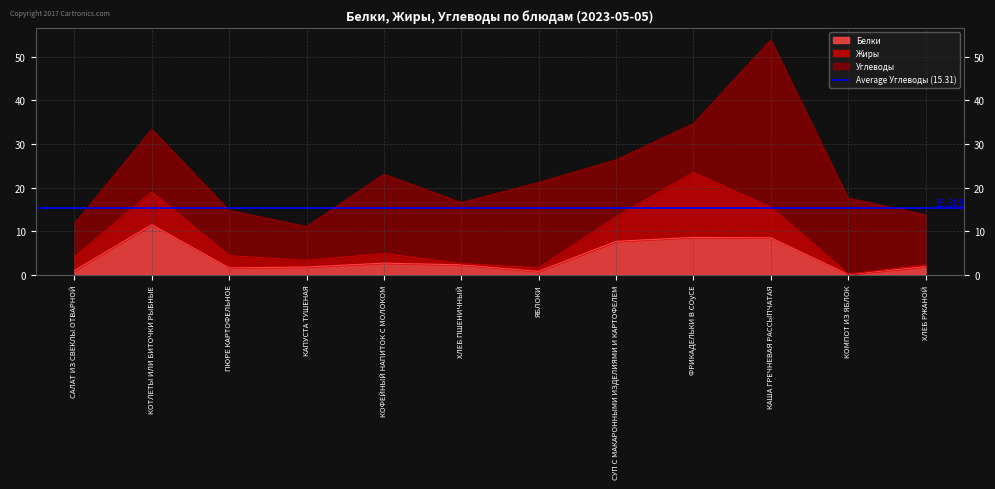

What is the total value across all series at ХЛЕБ ПШЕНИЧНЫЙ?

16.6